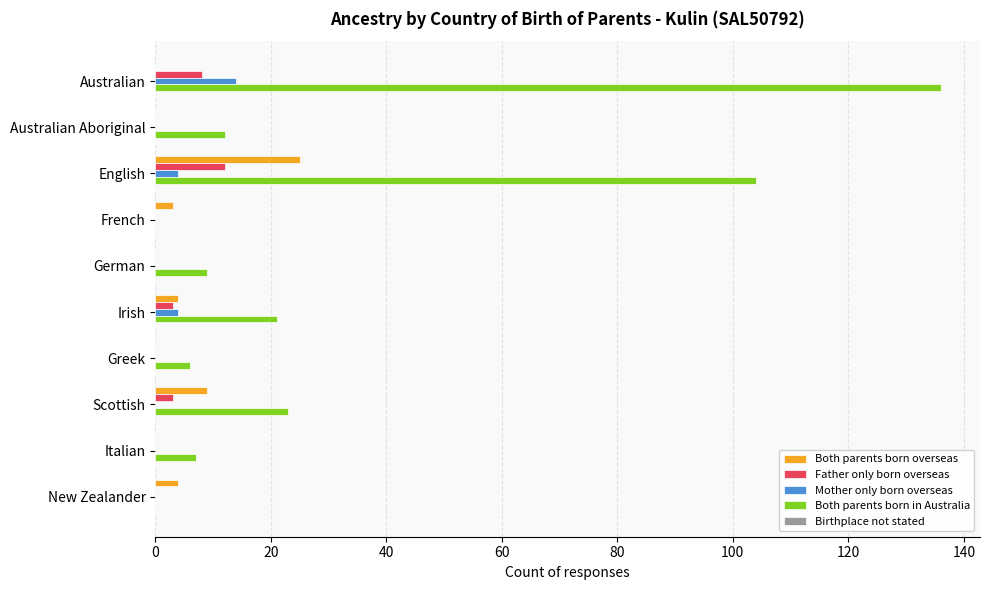

What is the sum of the Both parents born overseas values at Greek and New Zealander?

4